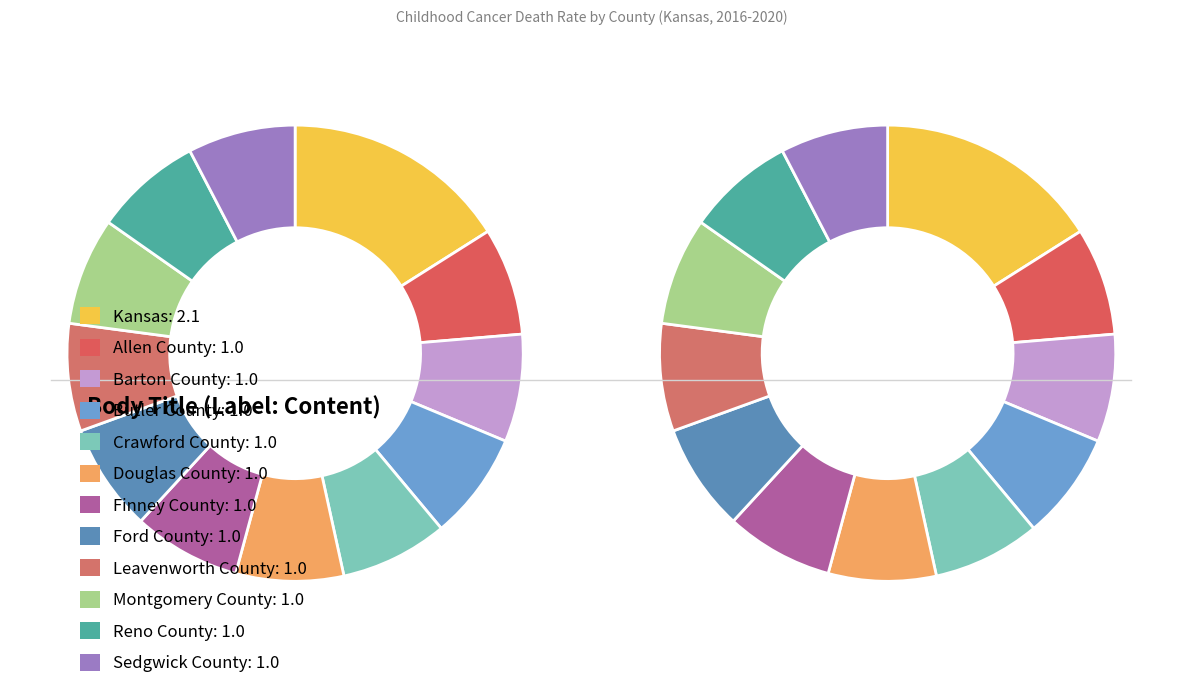

Does Sedgwick County account for over 50% of the chart?

No